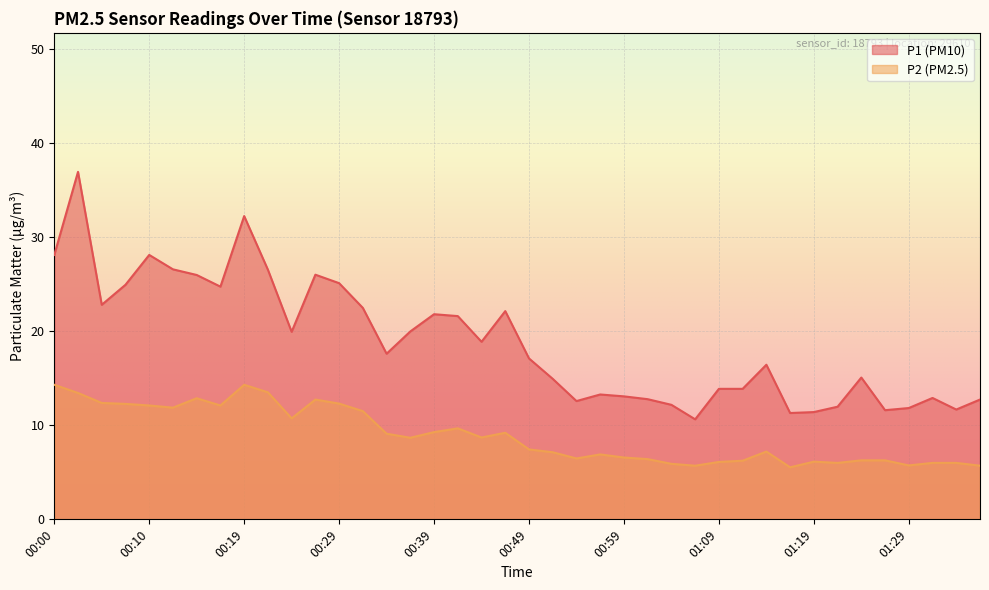

What are all the series names shown in the legend?

P1 (PM10), P2 (PM2.5)